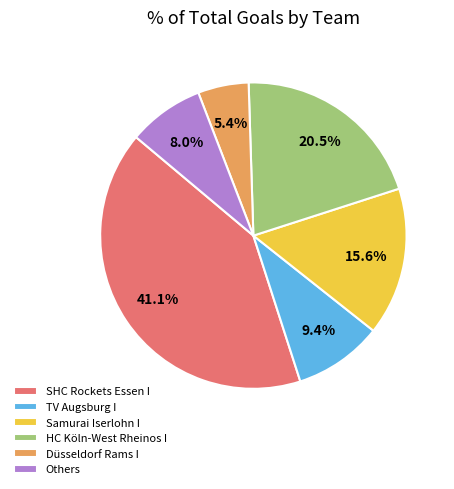

Between Samurai Iserlohn I and HC Köln-West Rheinos I, which is larger?

HC Köln-West Rheinos I